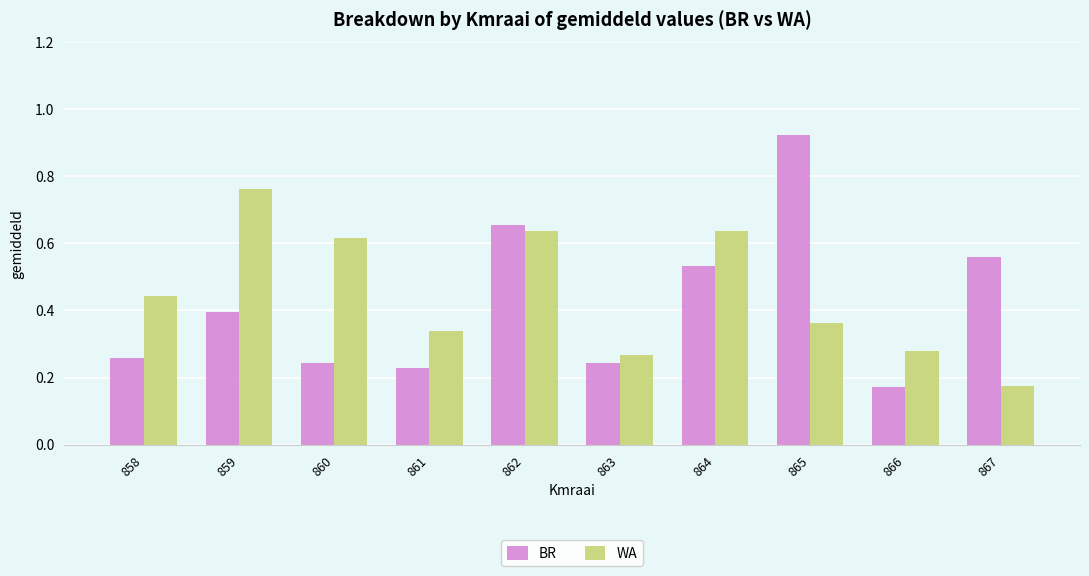

The value of BR at 867 is 0.8. True or false?

False